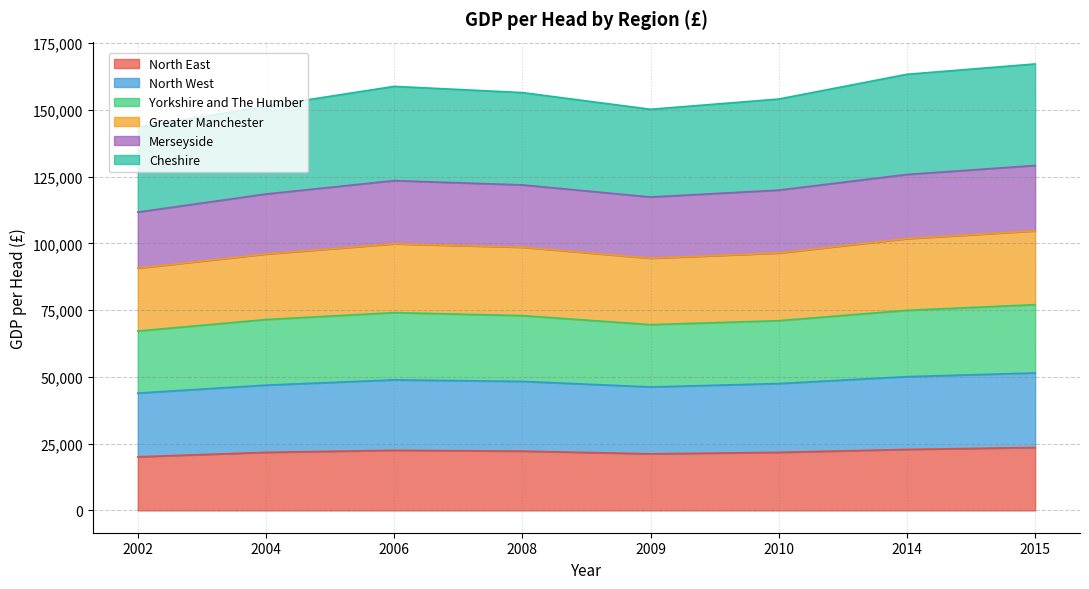

True or false: North West and Greater Manchester cross at least once.

False